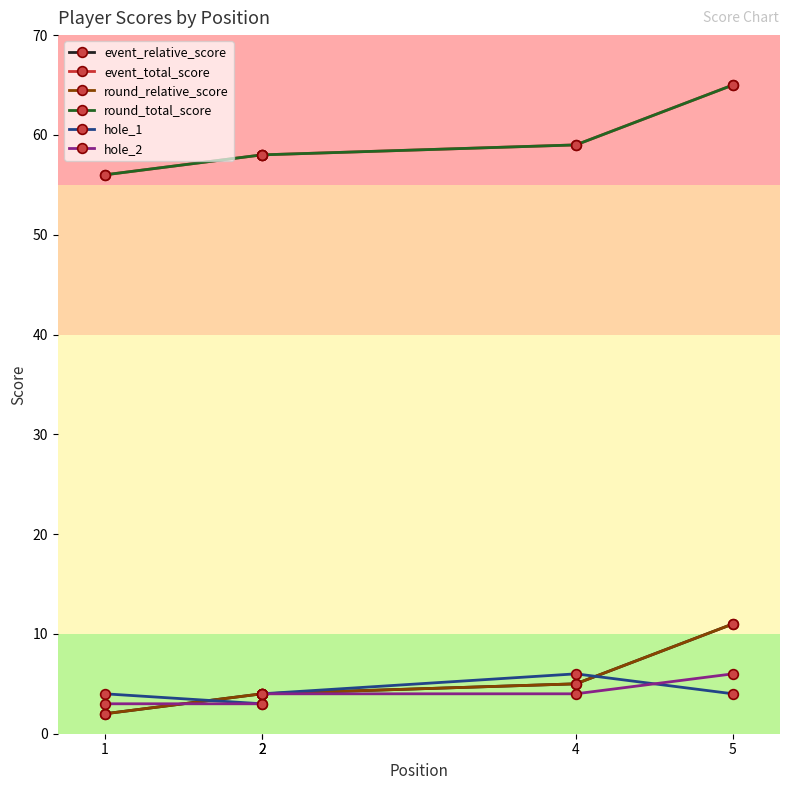

The round_total_score series shows 65 at 5. True or false?

True